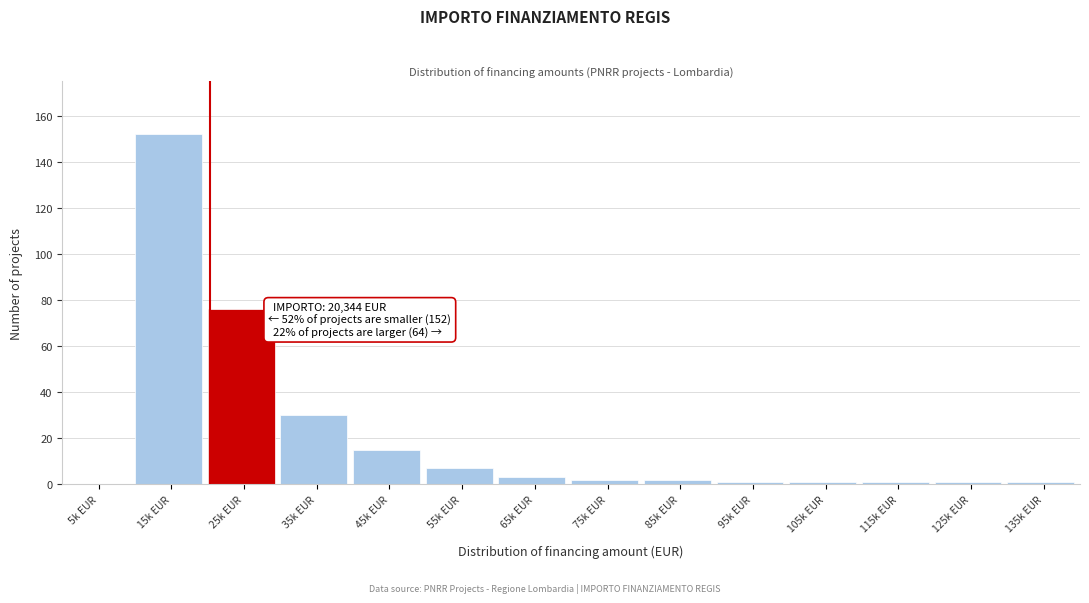

Reading right to left, list all the values displayed in this chart.

135k EUR=1	125k EUR=1	115k EUR=1	105k EUR=1	95k EUR=1	85k EUR=2	75k EUR=2	65k EUR=3	55k EUR=7	45k EUR=15	35k EUR=30	25k EUR=76	15k EUR=152	5k EUR=0